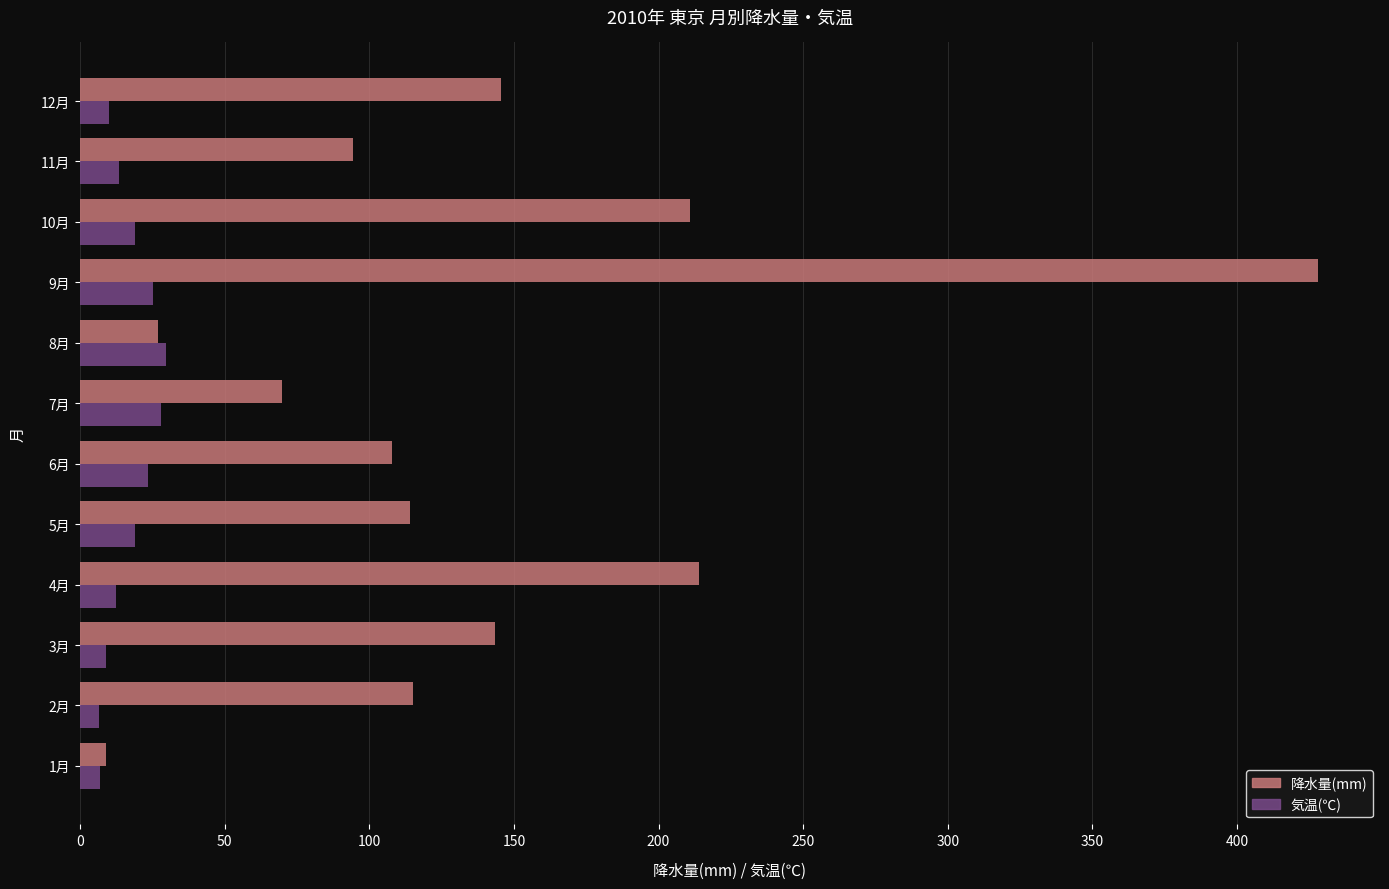

What is the sum of the 気温(℃) values at 3月 and 5月?

28.1